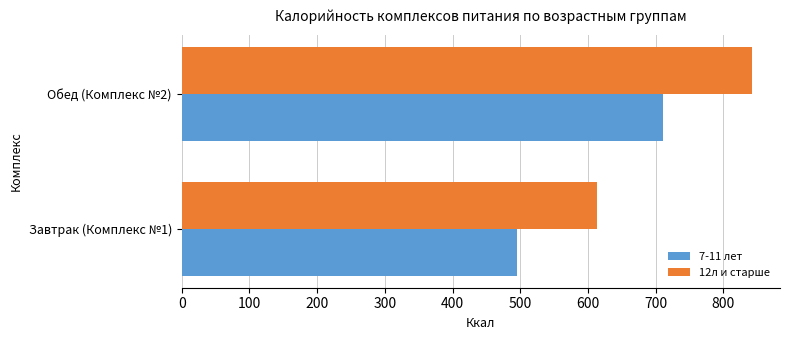

Which series has the largest range (max minus min)?

12л и старше